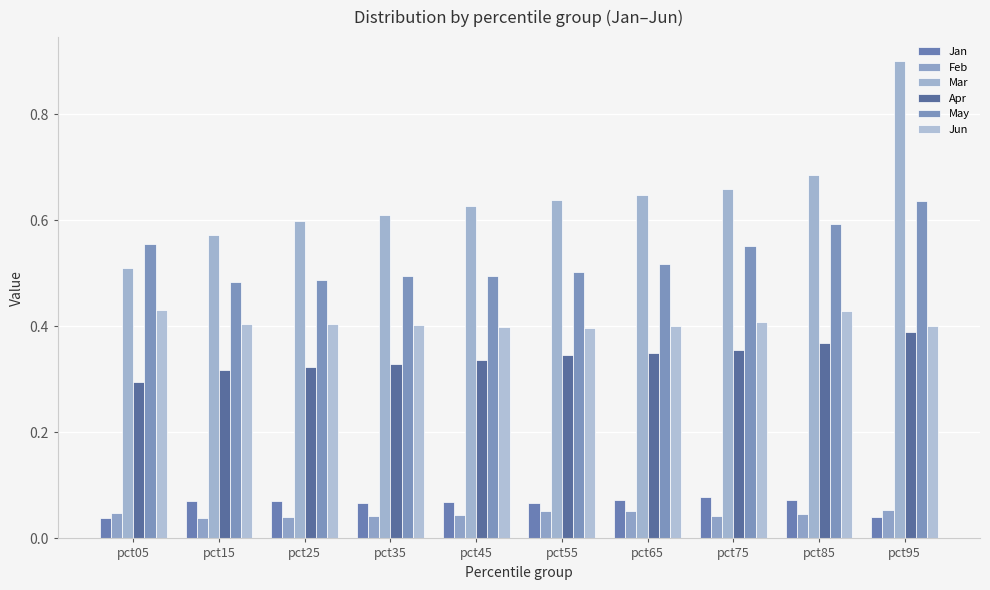

True or false: Jan has a value of 0.1 at pct25.

True